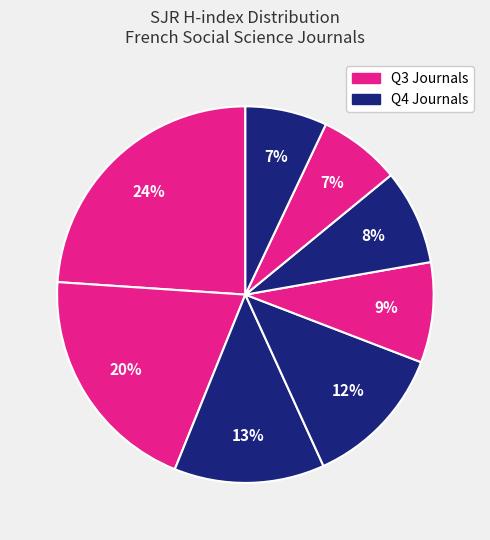

How many slices are in this pie chart?

8